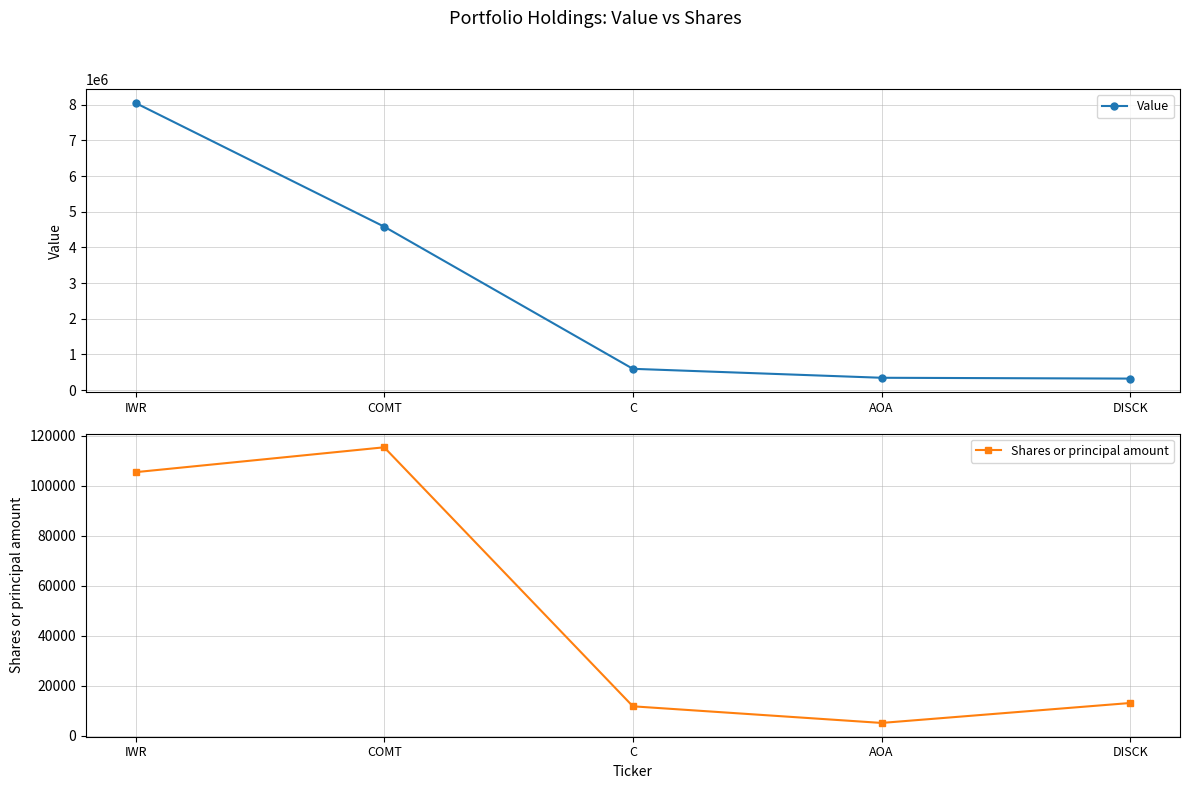

True or false: Shares or principal amount and Value intersect in this chart.

False